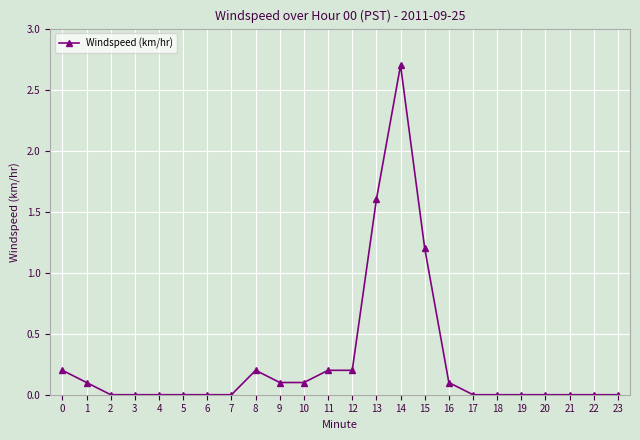

True or false: the data shows 0.2 at 9.

False